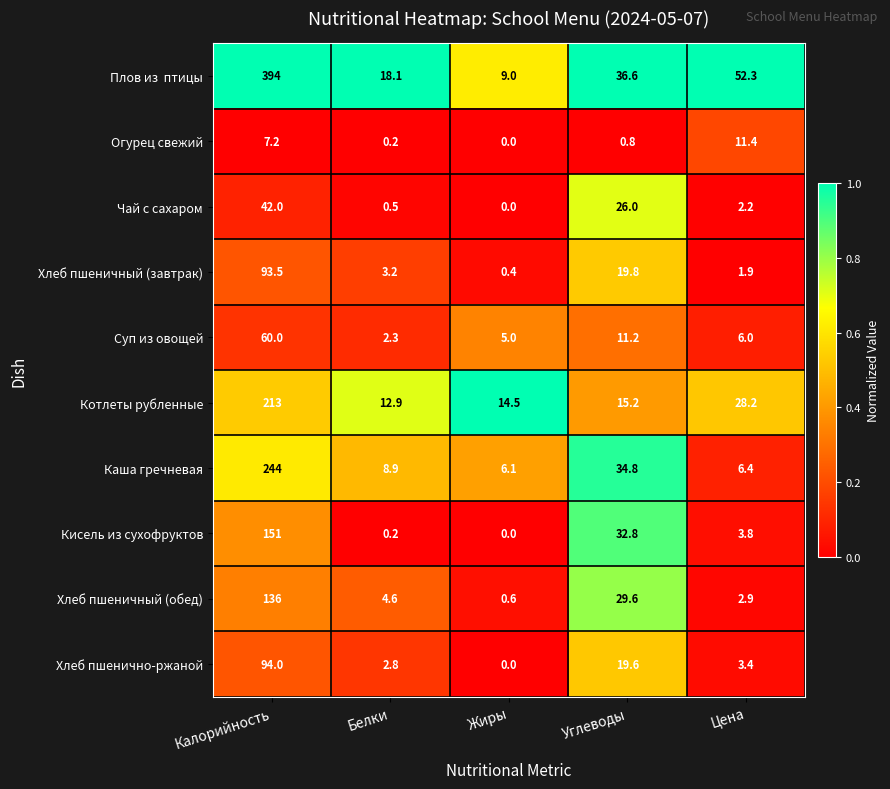

Where does the Кисель из сухофруктов series first go above 3?

Калорийность